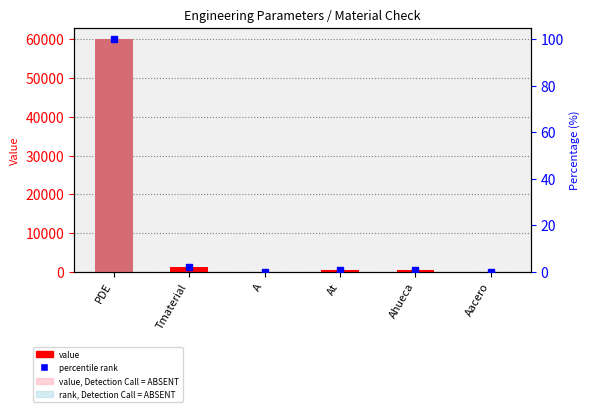

At which label is percentile rank closest to 50?

Tmaterial